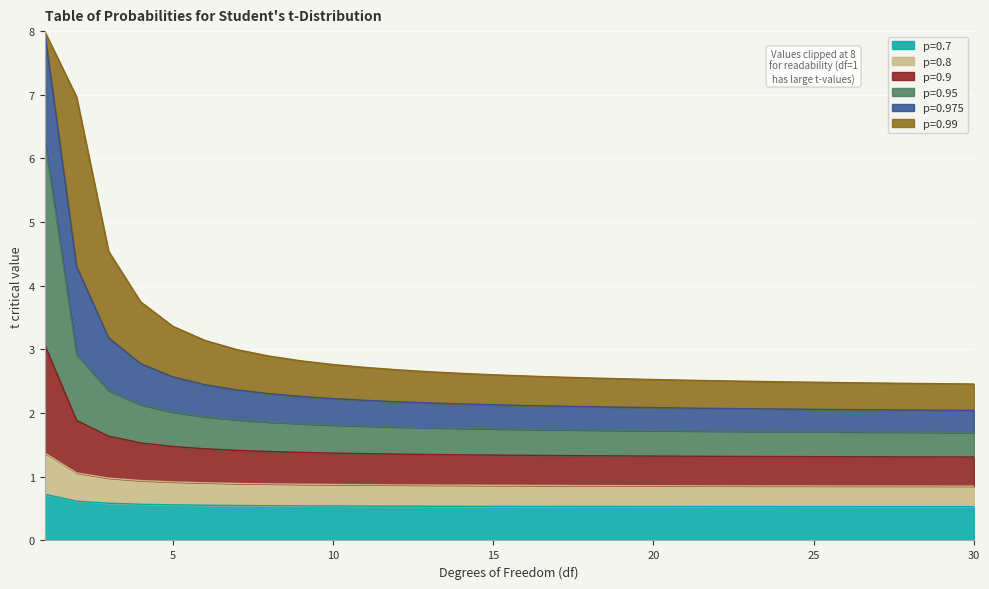

True or false: p=0.8 and p=0.7 intersect in this chart.

False